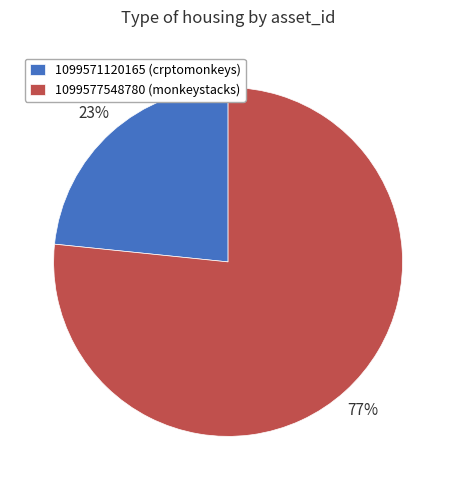

Which category has the biggest portion of the pie?

1099577548780